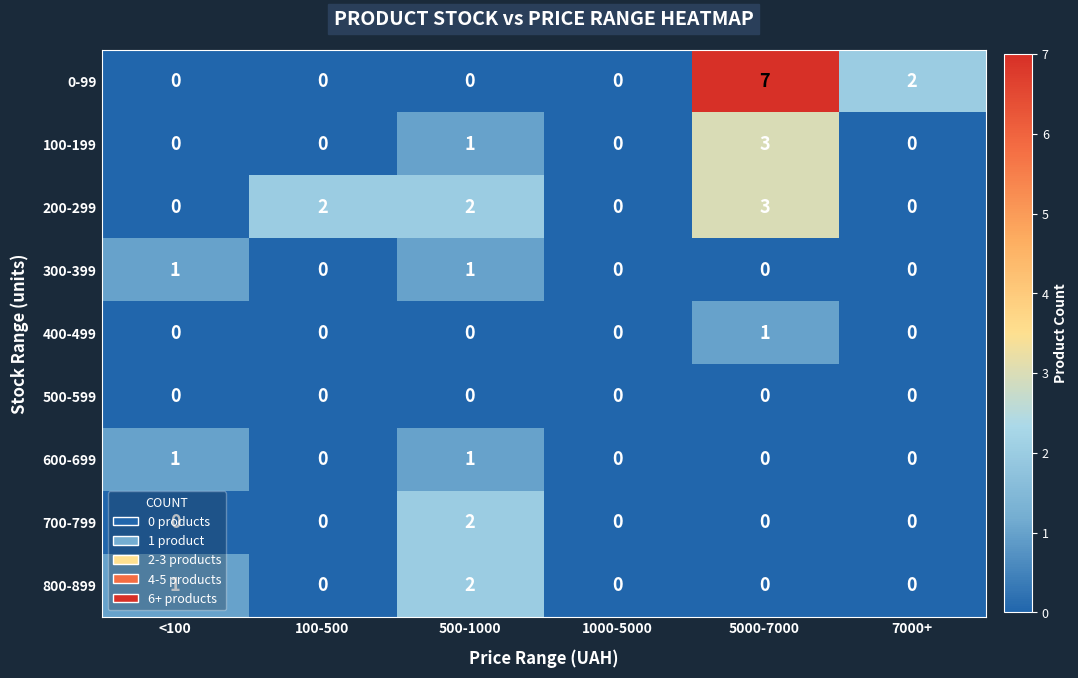

At which category does the chart reach its peak across all series?

5000-7000